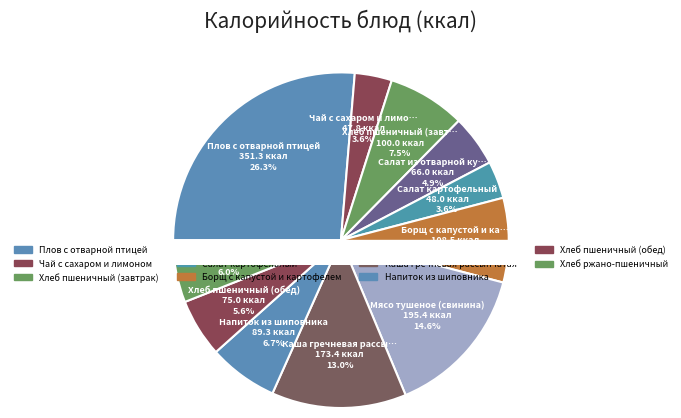

True or false: Хлеб ржано-пшеничный accounts for 1% of the total.

False